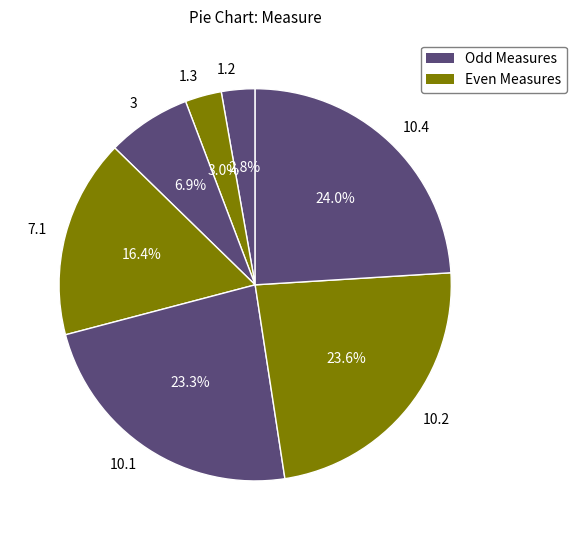

Count the number of slices in the pie.

7